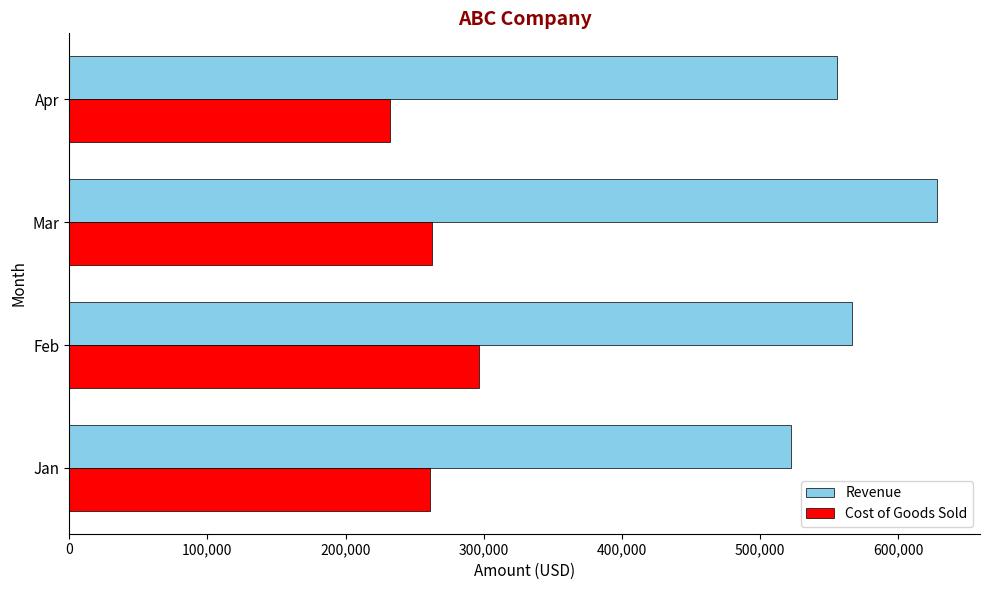

What value does the Revenue series have at Apr, to the nearest 50?

555550